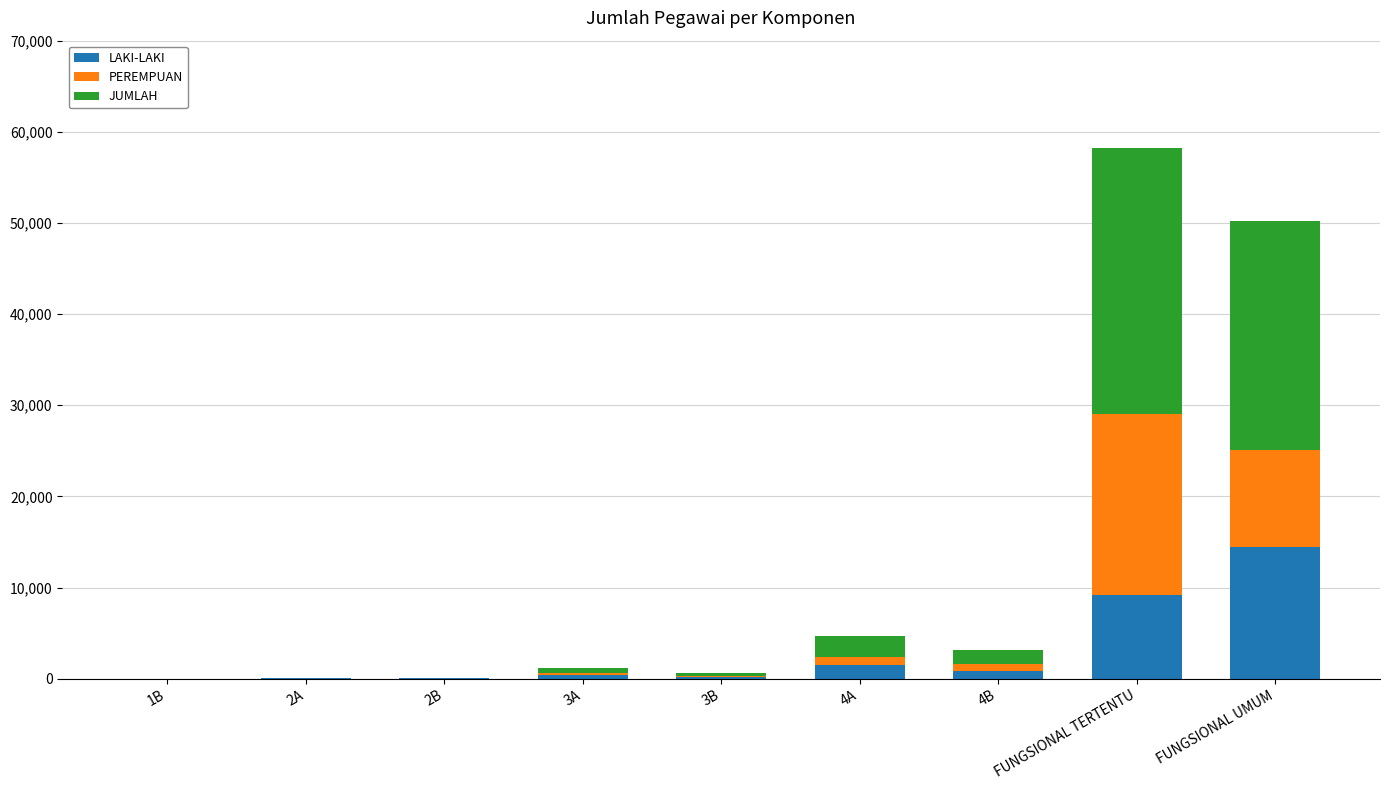

At which label does LAKI-LAKI reach its peak?

FUNGSIONAL UMUM